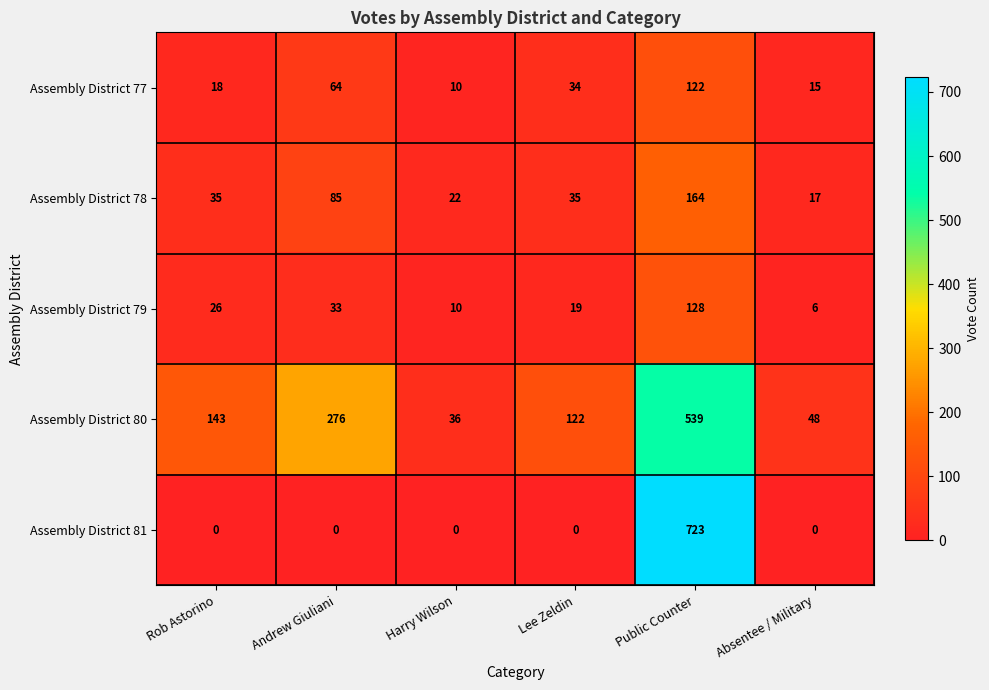

Reading left to right, transcribe all the data shown in this chart.

Assembly District 77: 18	64	10	34	122	15
Assembly District 78: 35	85	22	35	164	17
Assembly District 79: 26	33	10	19	128	6
Assembly District 80: 143	276	36	122	539	48
Assembly District 81: 0	0	0	0	723	0